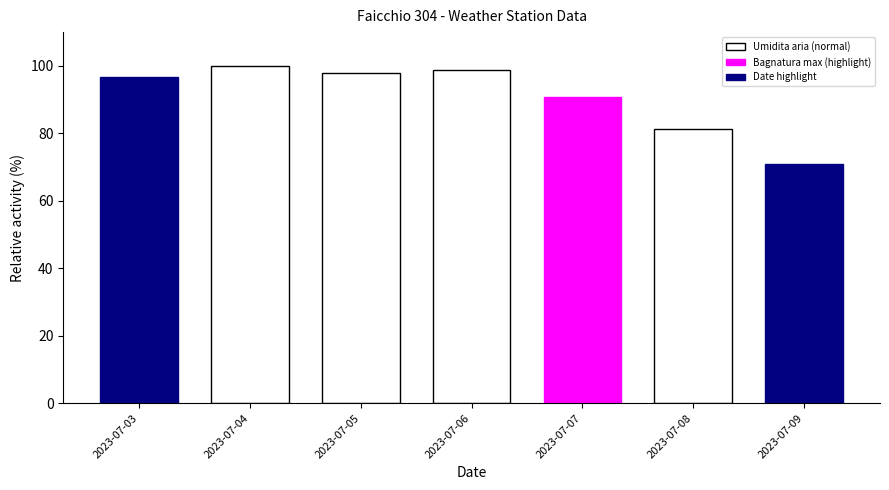

Which category has the lowest value across all series?

2023-07-09